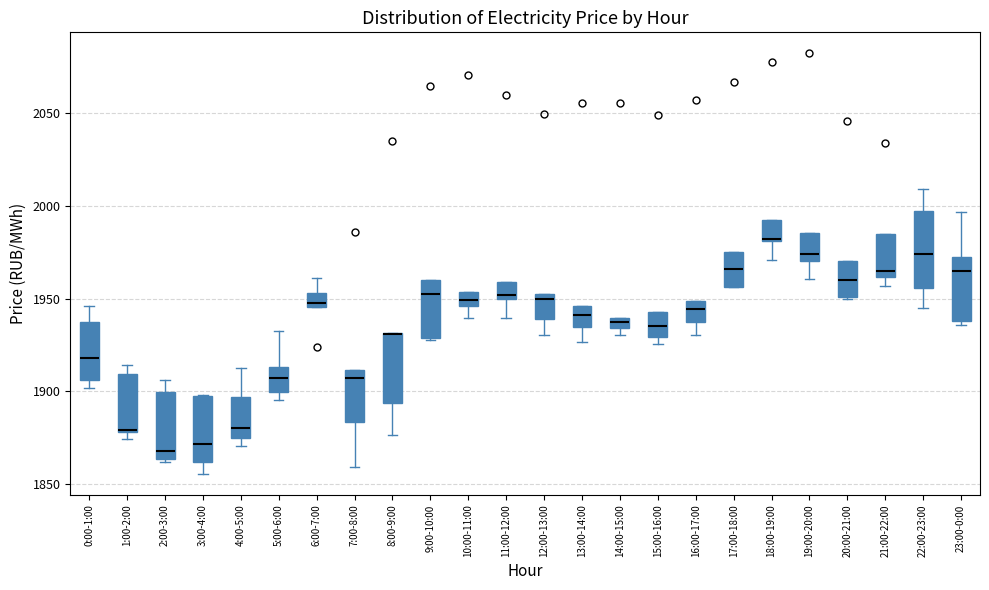

Where is the upper edge of the box for 10:00-11:00 on the y-axis? The values are not printed on the chart, so give them approximately, as read against the axis.

1955